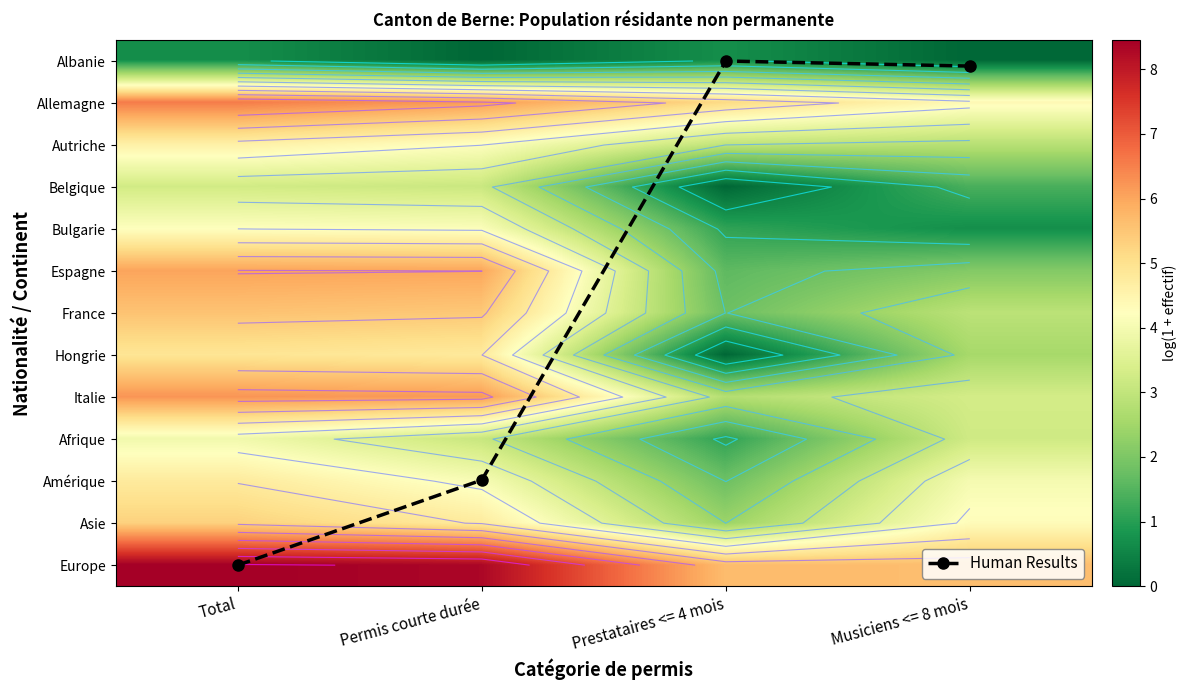

Which series has the largest range (max minus min)?

Human Results